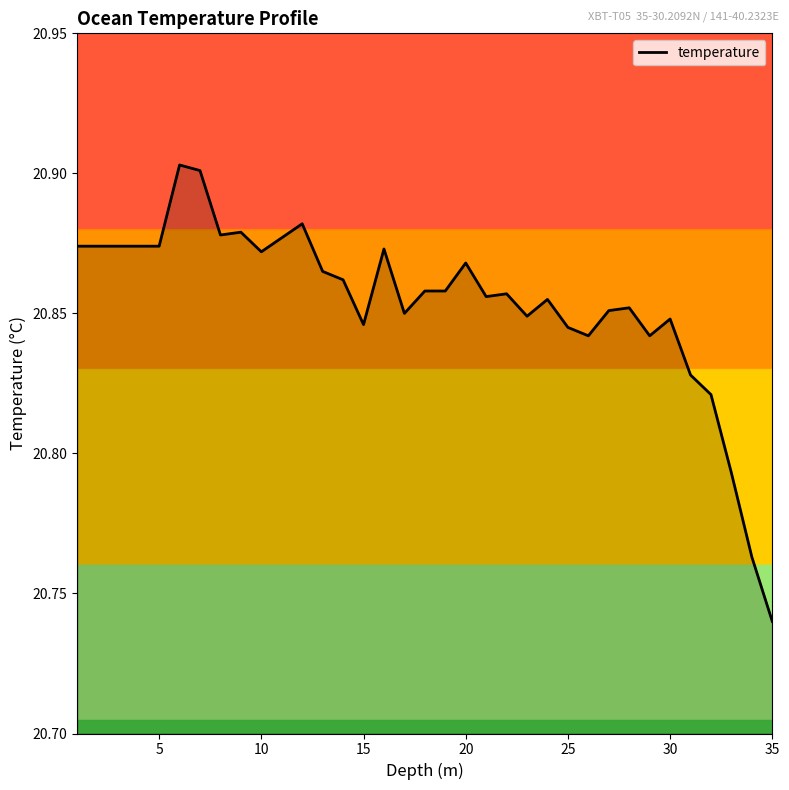

Count the values in the range 20 to 21.

35